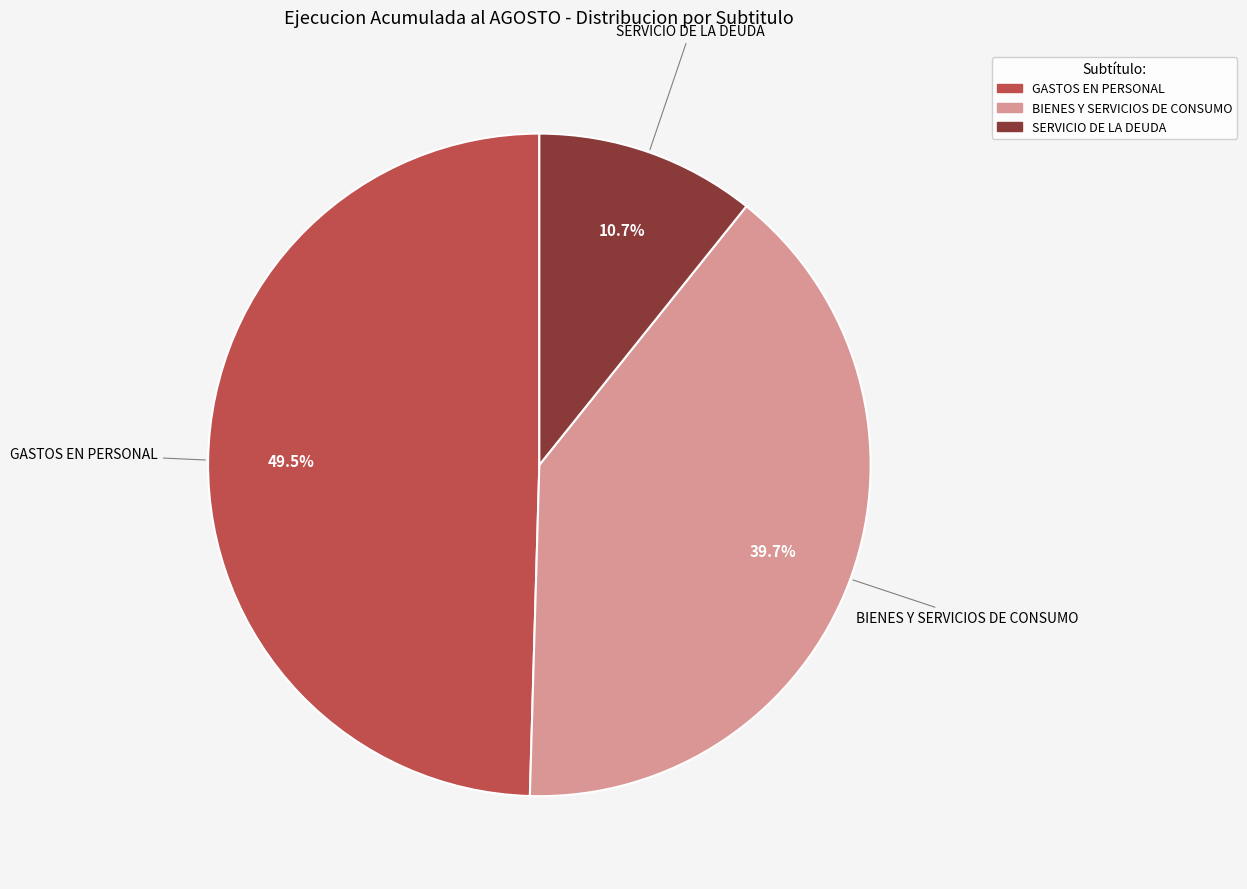

Does any single category account for the majority?

No